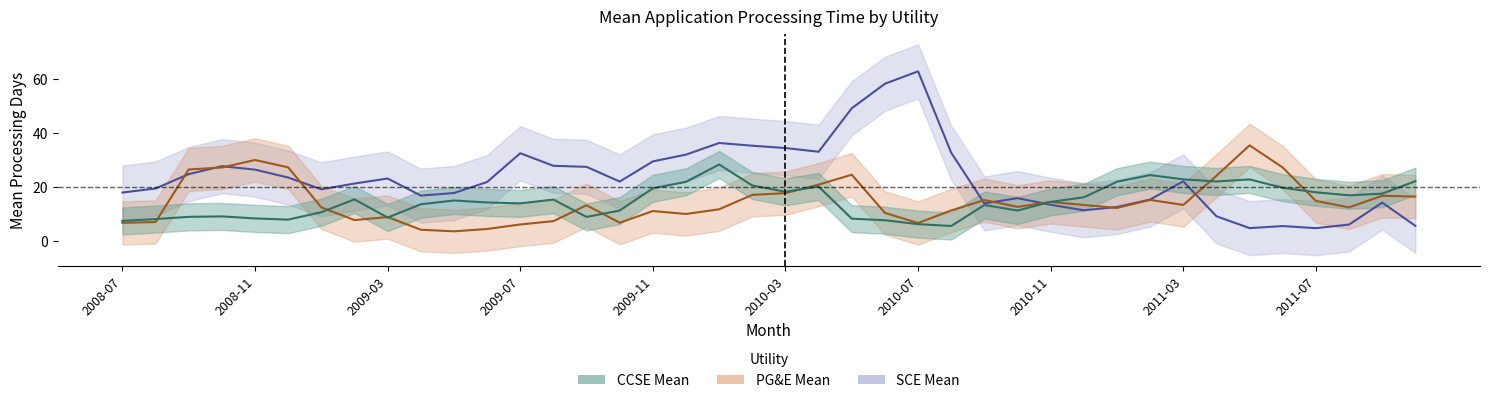

What are all the series names shown in the legend?

CCSE Mean, PG&E Mean, SCE Mean